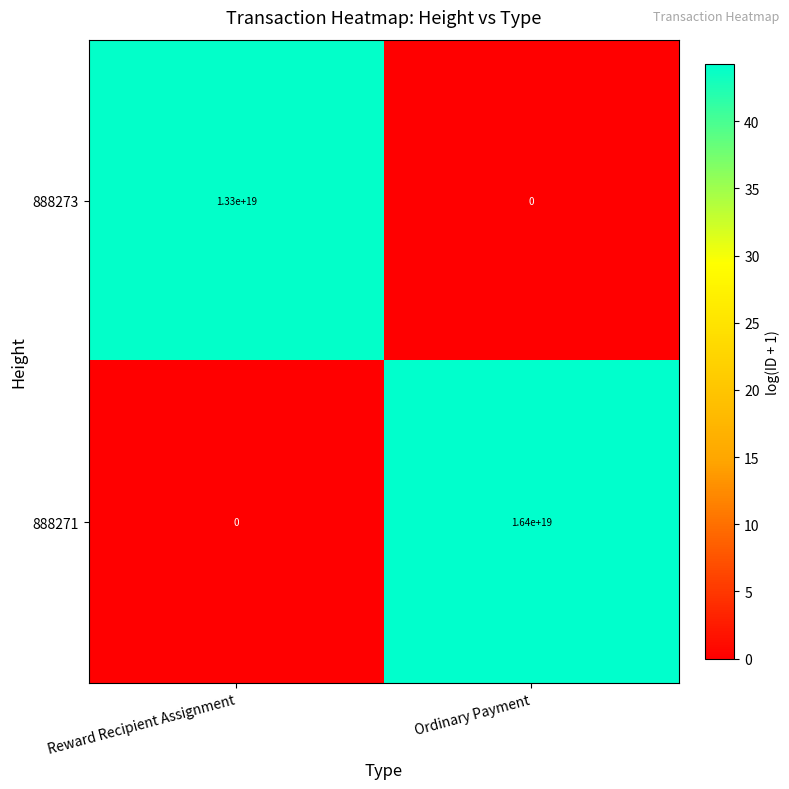

List the series in order of their overall mean, highest first.

888271, 888273